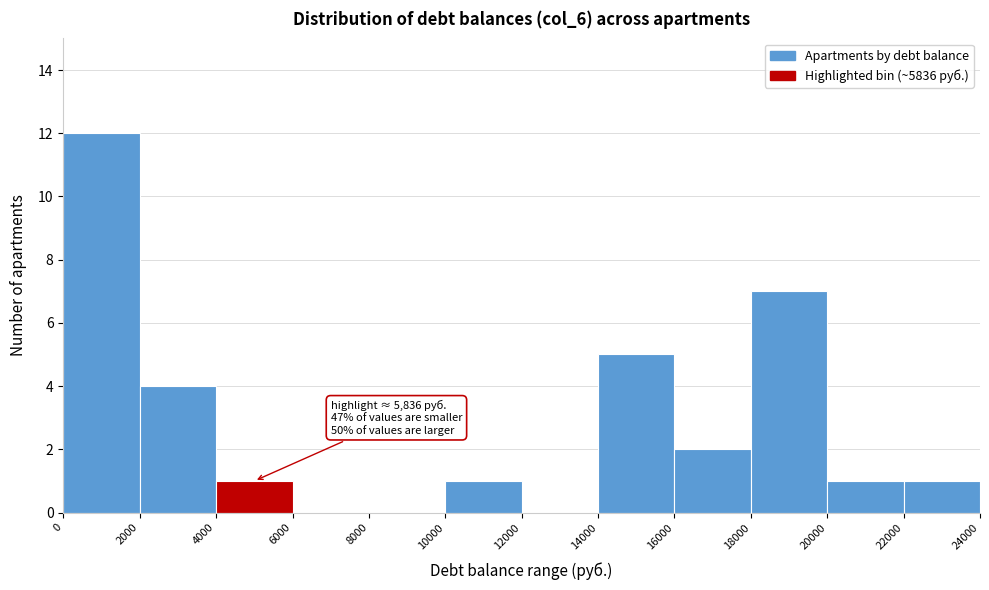

Over which range of the x-axis is the bar tallest?

0 to 2000